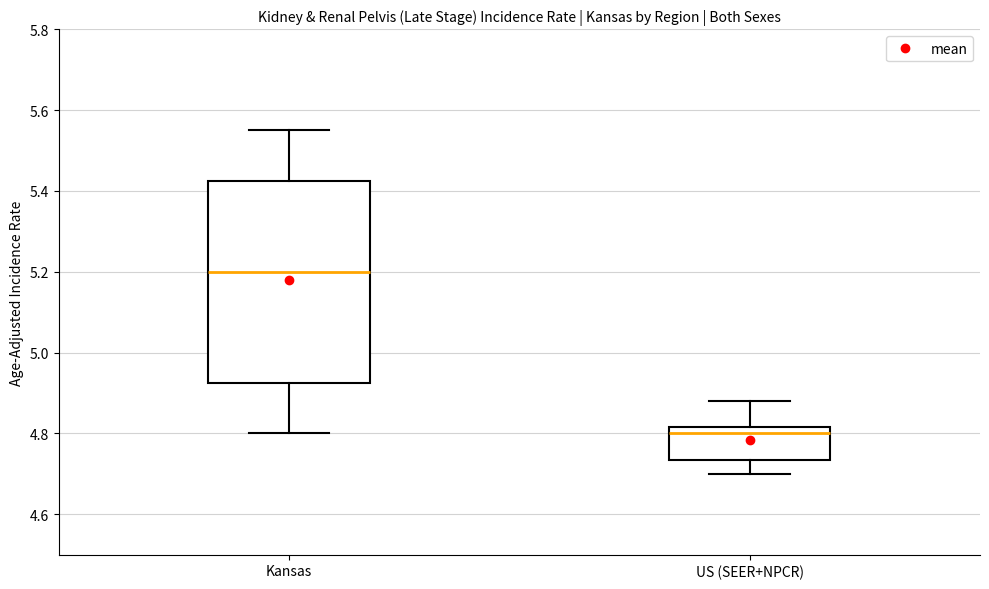

Reading left to right, transcribe this box plot: for each box, give where its median line is, the range the box spans, and where its two whiskers end, as read against the y-axis. The values are not printed on the chart, so give them approximately, as read against the axis.

Kansas: median 5.20, box 4.92 to 5.42, whiskers 4.80 to 5.56
US (SEER+NPCR): median 4.80, box 4.74 to 4.82, whiskers 4.70 to 4.88